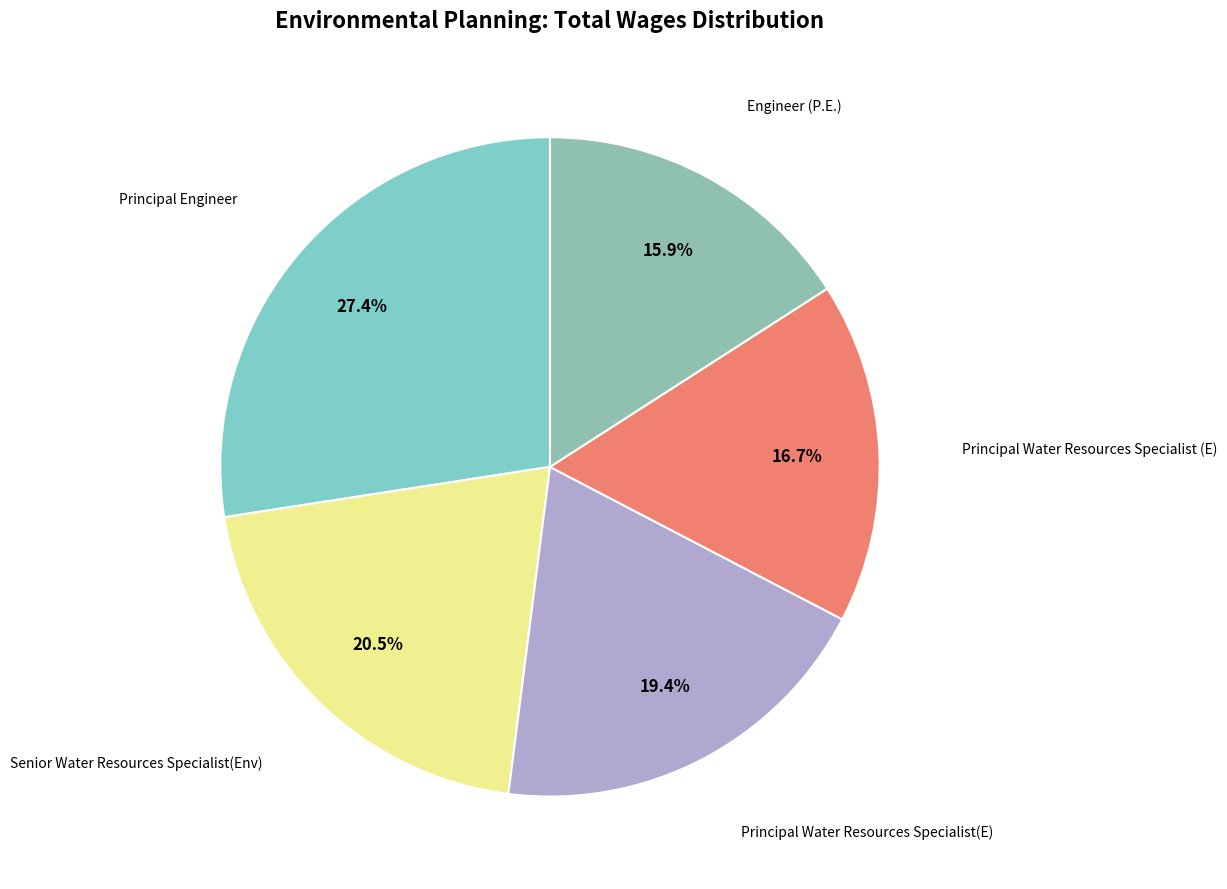

Does any single category account for the majority?

No